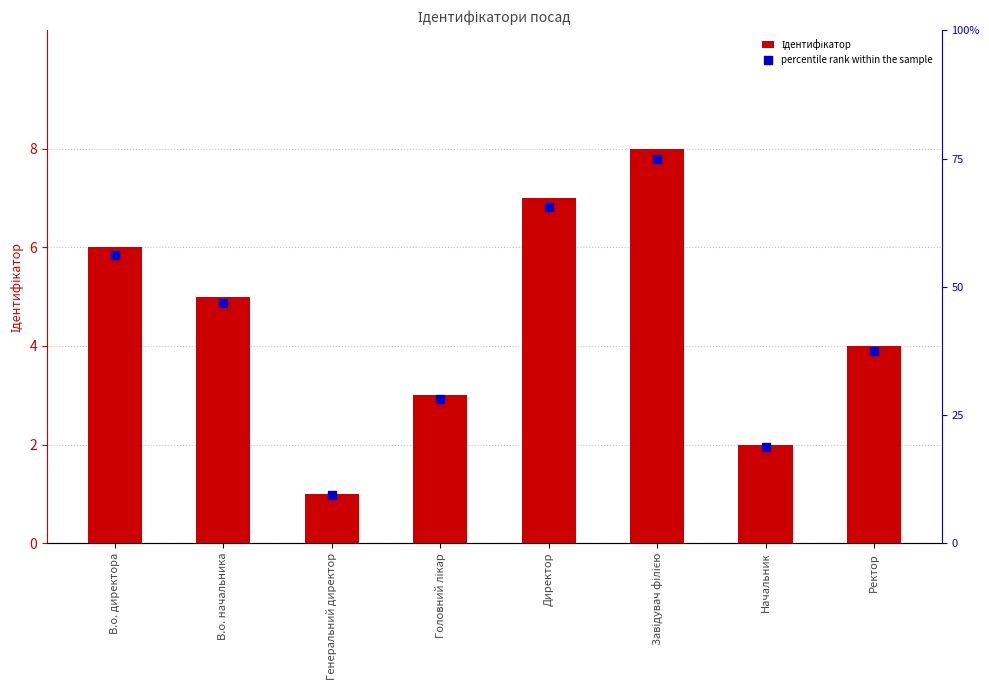

At which category is the sum across all series the highest?

Завідувач філією